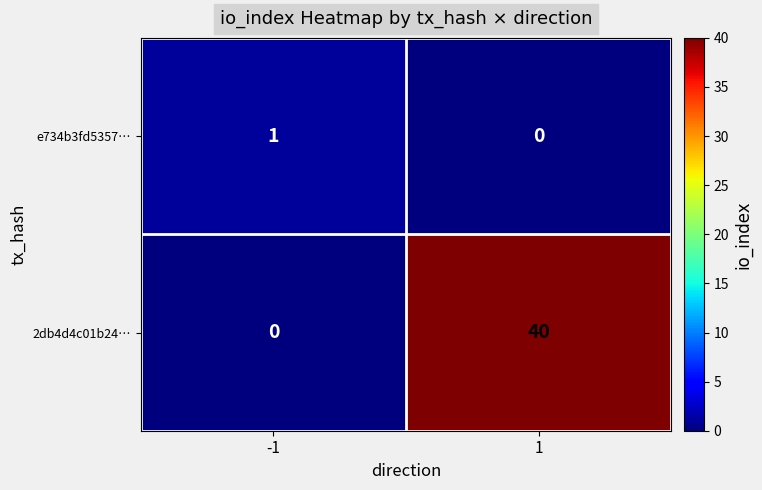

Rank the series by their maximum value, from highest to lowest.

2db4d4c01b24…, e734b3fd5357…